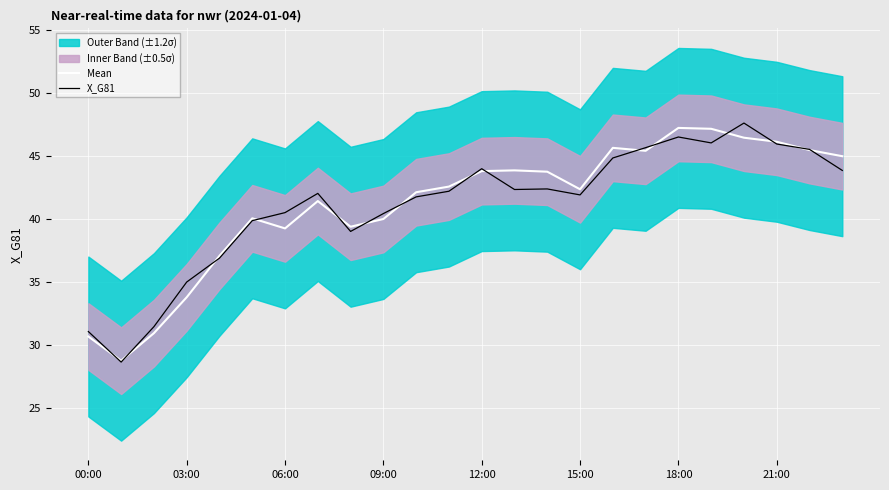

What is the difference between the X_G81 values at 14 and 00:00?

11.3